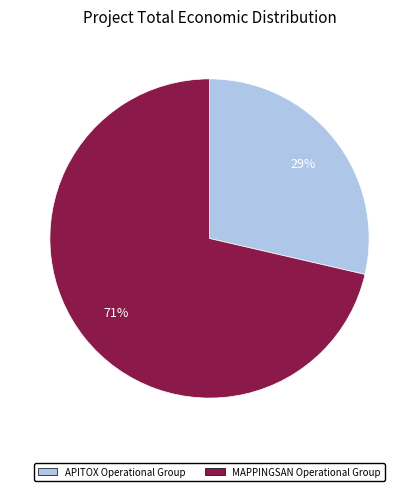

Is there a majority slice in this chart?

Yes